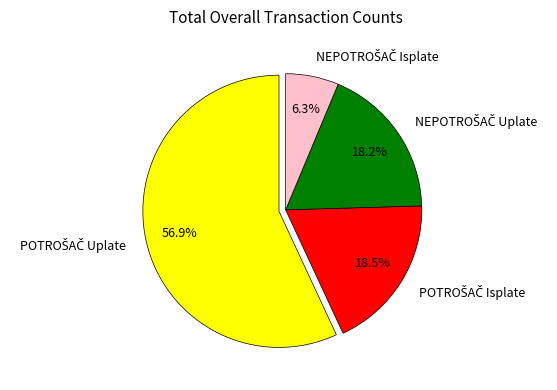

To the nearest percent, what is the average slice percentage?

25%